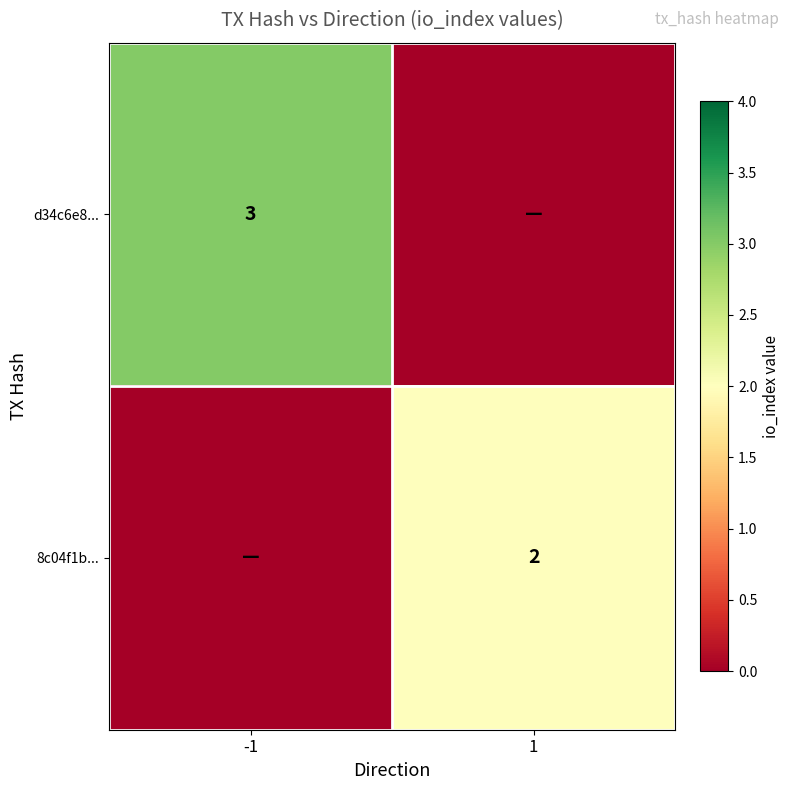

True or false: 8c04f1b... has a value of 2 at 1.

True